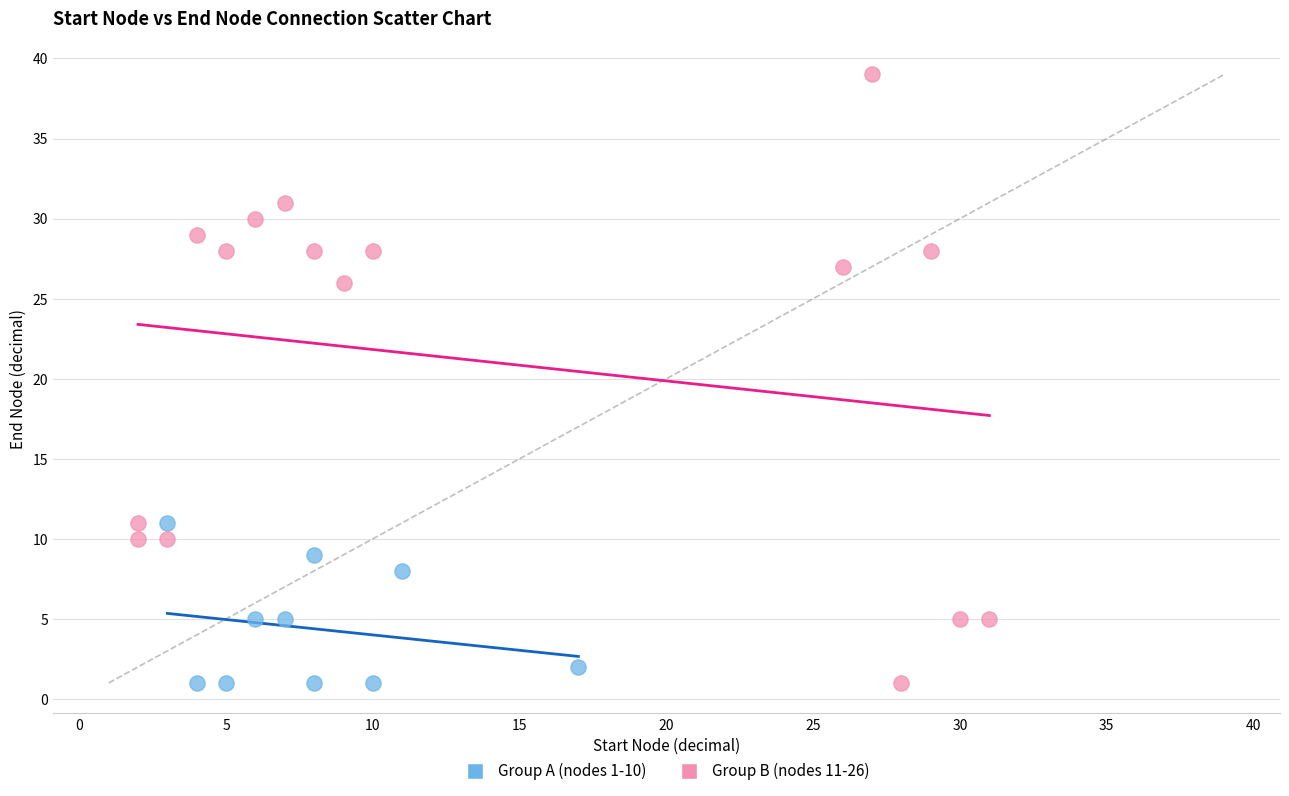

Which series has the largest Y range (max minus min)?

Group B (nodes 11-26)